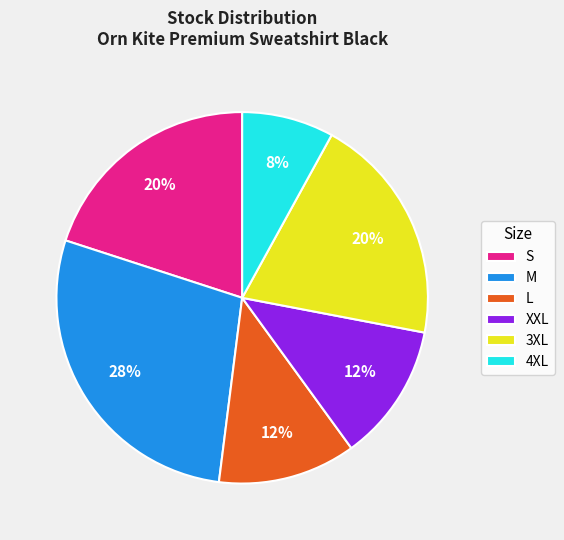

Does any single category account for the majority?

No